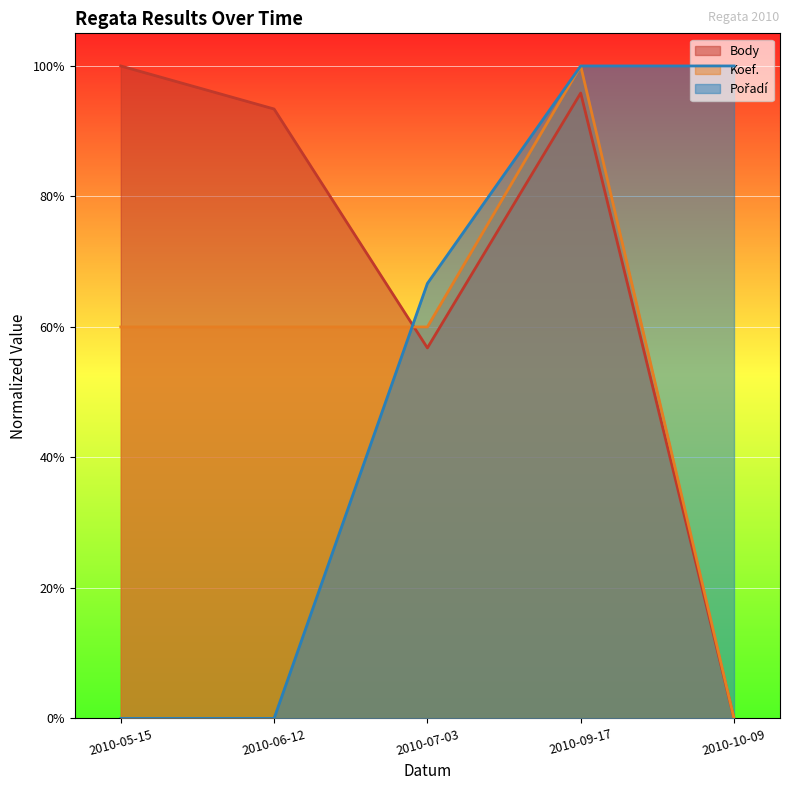

How many times do Pořadí and Koef. cross each other?

1